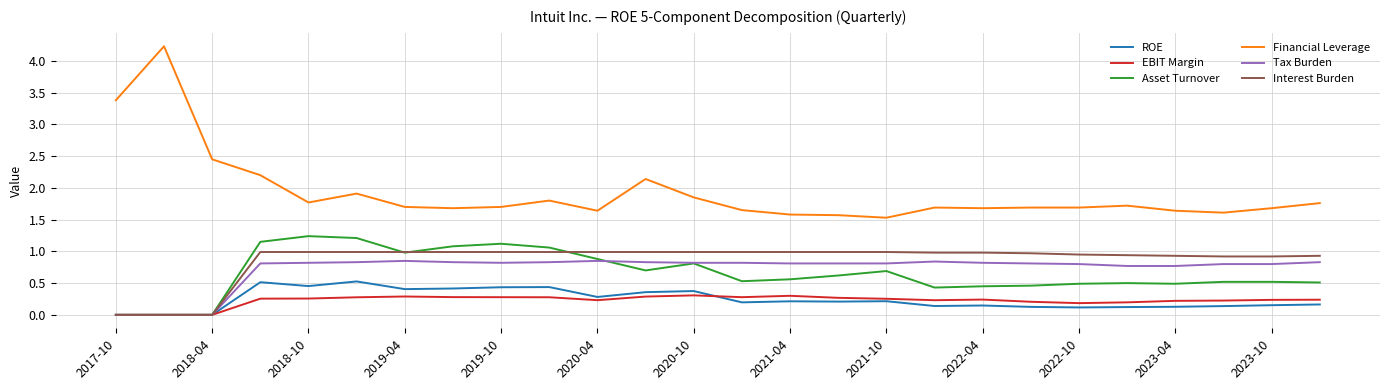

Which series has the widest spread of values?

Financial Leverage